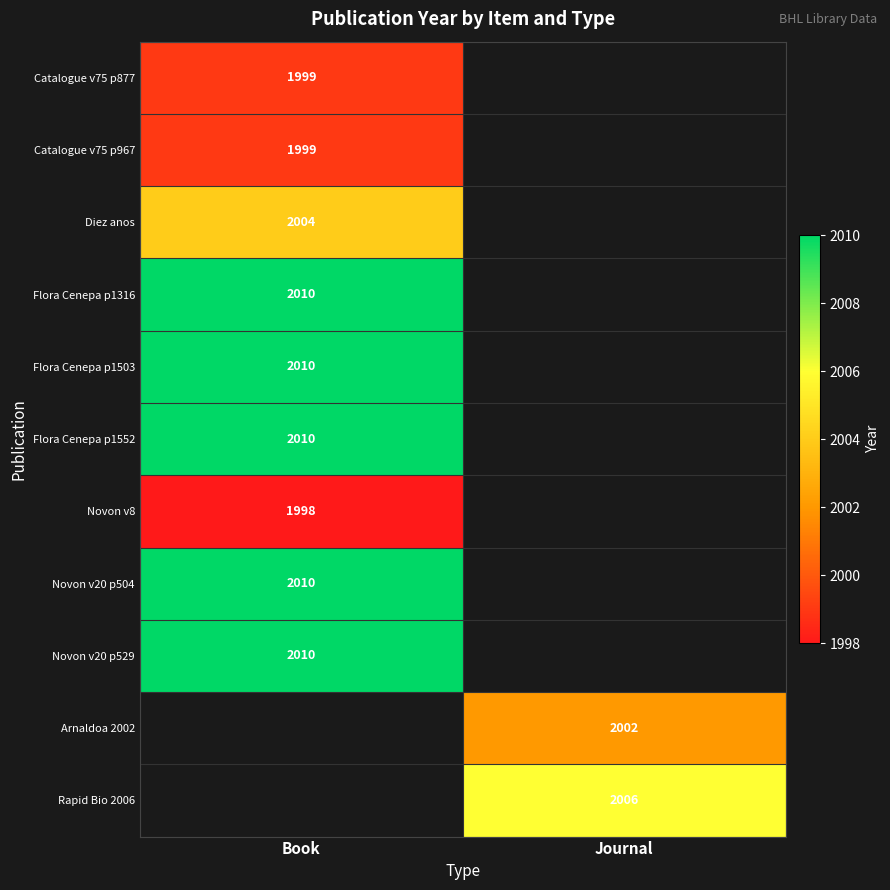

True or false: Catalogue v75 p877 has a value of 1999 at Book.

True